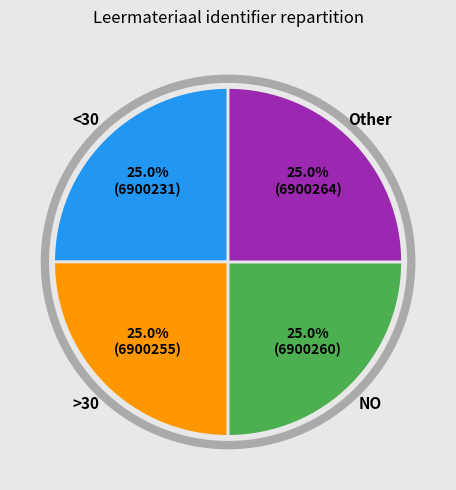

Is there a majority slice in this chart?

No